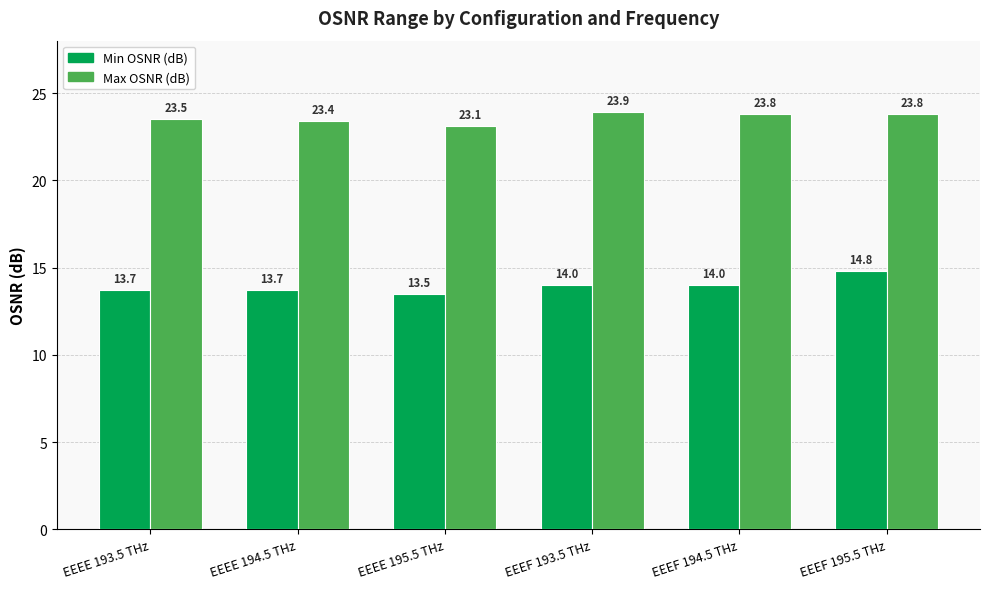

True or false: Min OSNR (dB) has a value of 13.5 at EEEE 195.5 THz.

True